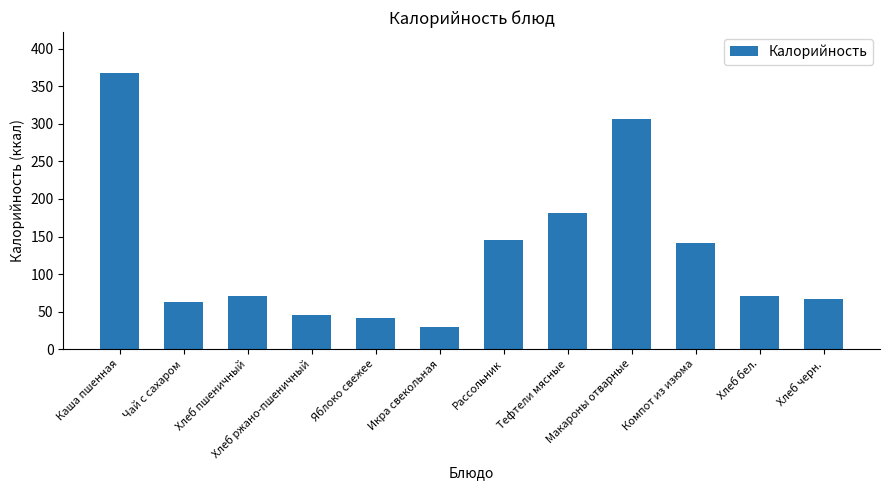

Which category has the highest value across all series?

Каша пшенная